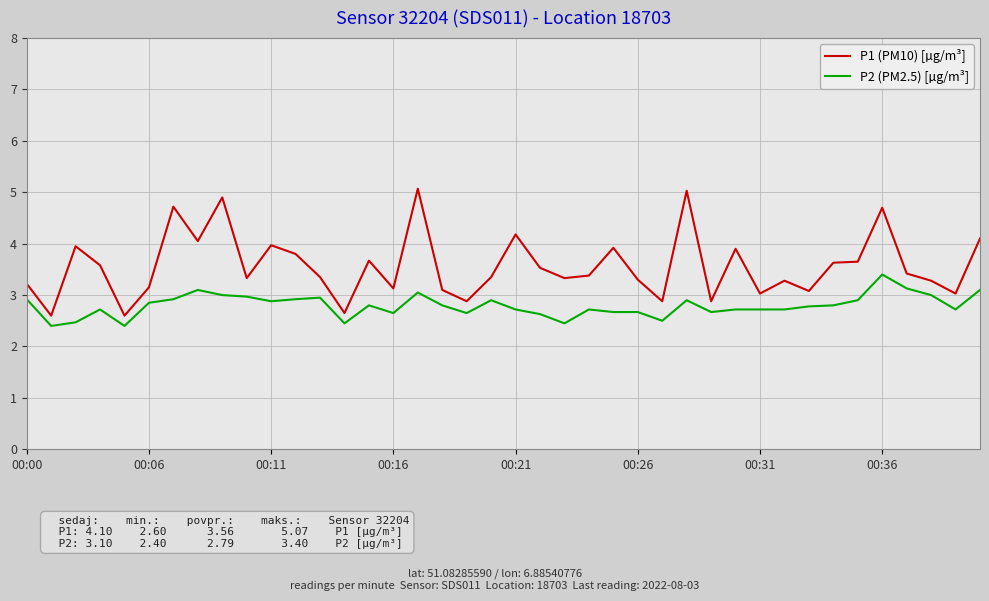

At how many categories does at least one series exceed 2?

40